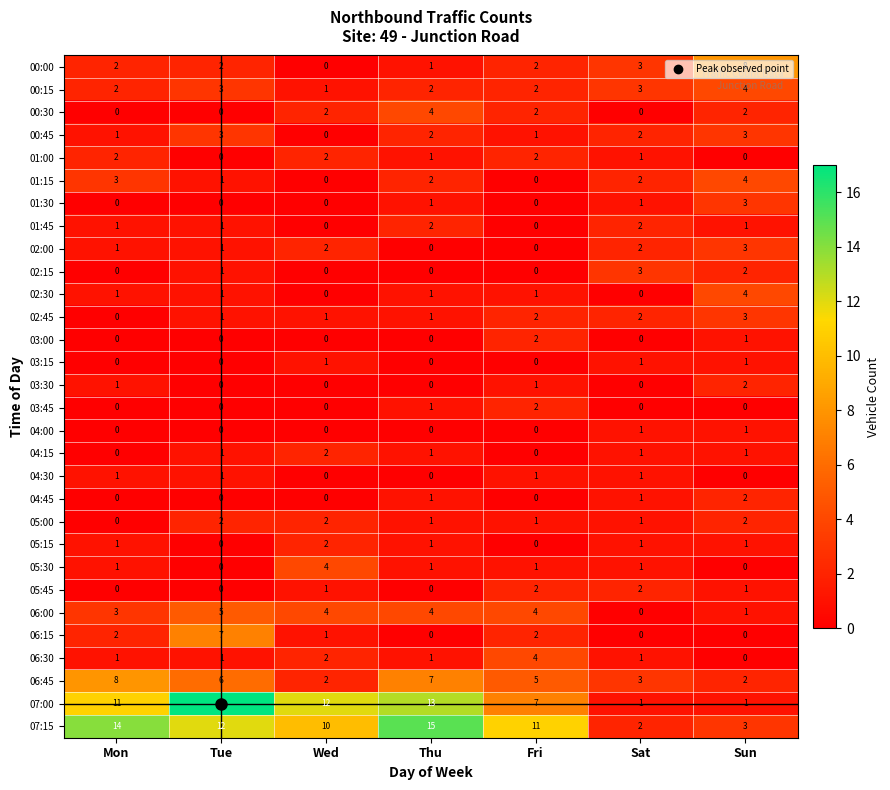

What is the maximum value for 02:30?

4